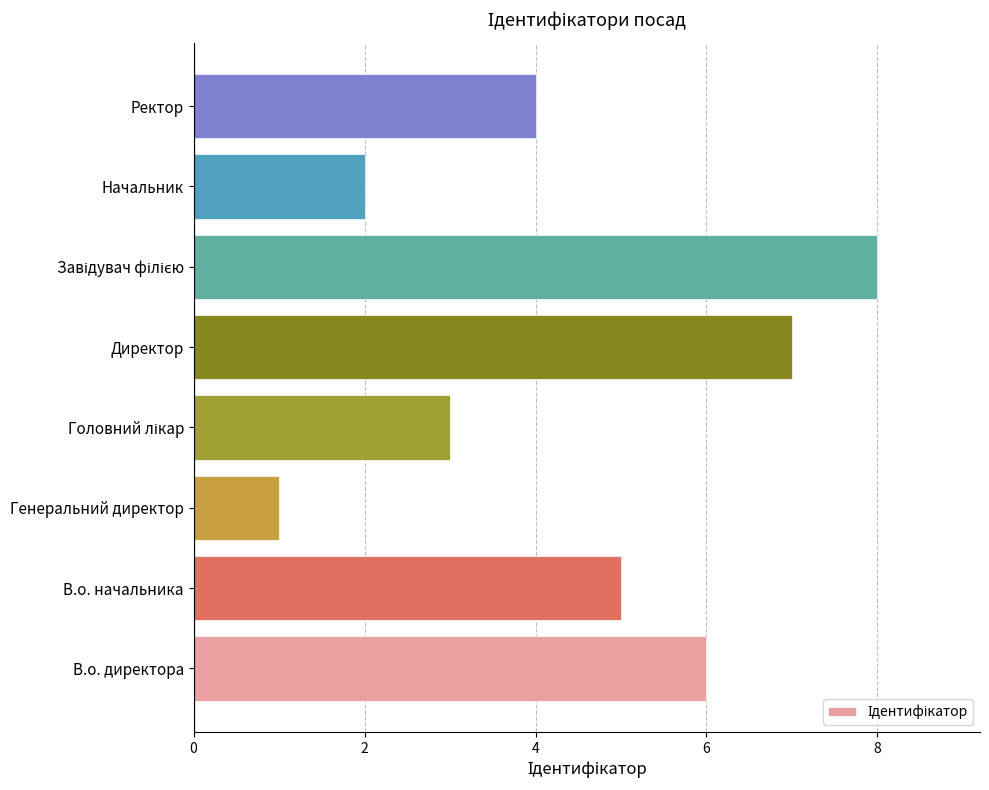

Is it true that the value at В.о. начальника is 3?

False